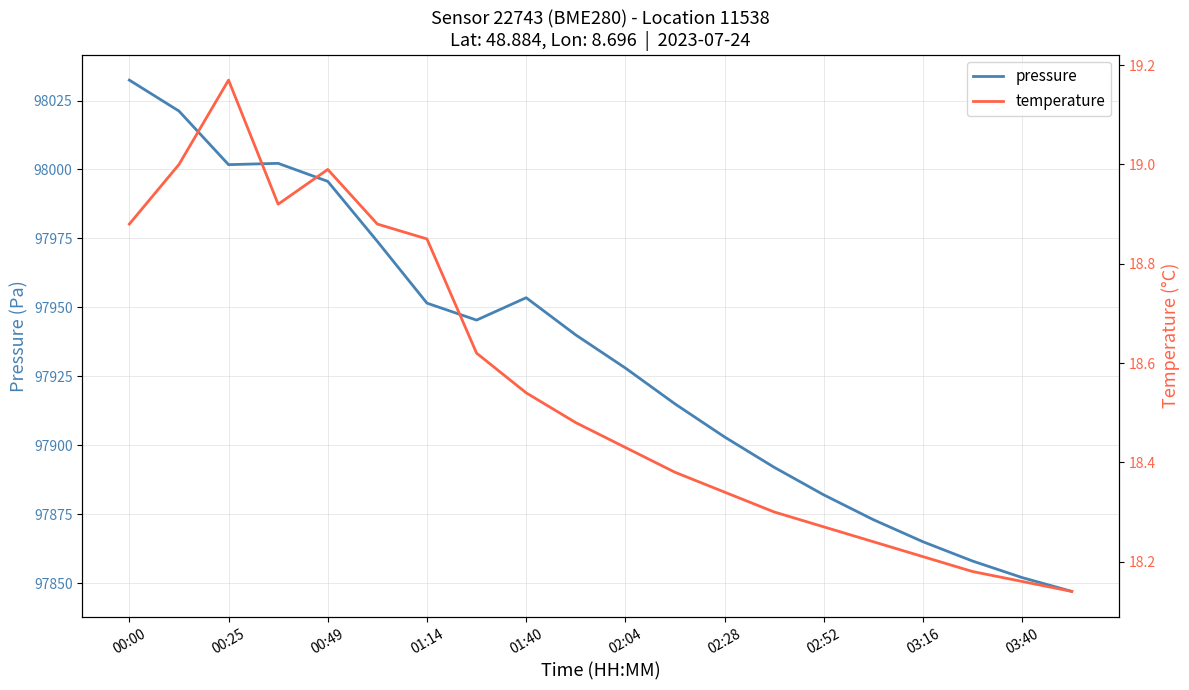

What is the lowest value of the pressure series?

97847.0